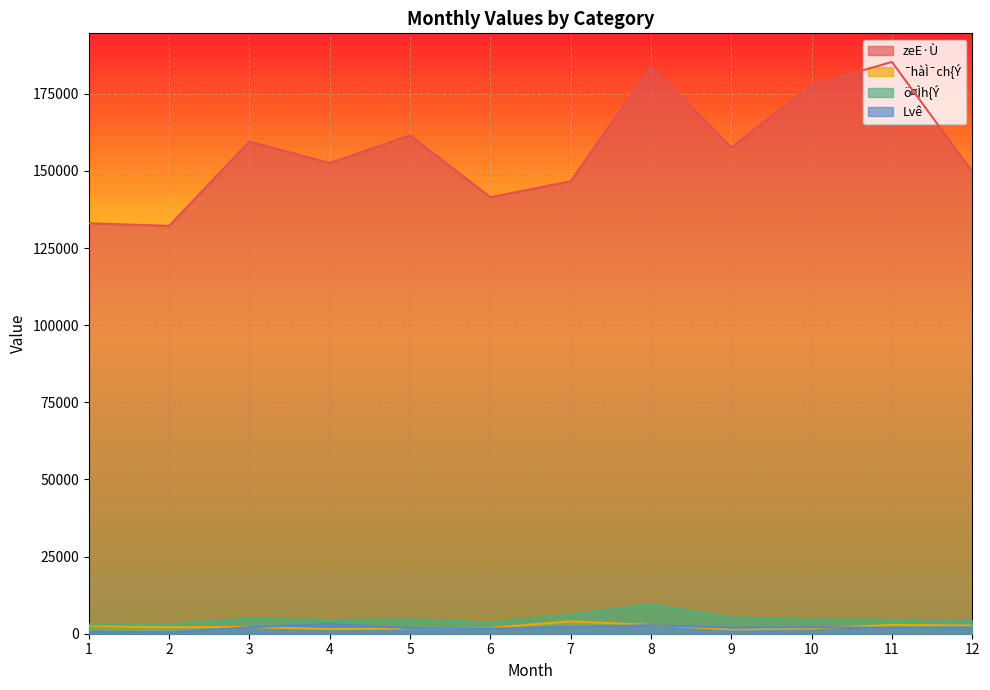

Reading left to right, what are all the values shown in this chart?

zeE·Ù: 1=133038	2=132174	3=159537	4=152537	5=161510	6=141462	7=146639	8=183818	9=157625	10=177838	11=185318	12=149771
¯hàÌ¯ch{Ý: 1=2555	2=2119	3=2179	4=1498	5=1690	6=1883	7=3996	8=2842	9=1404	10=1708	11=2862	12=2651
ö¤Ìh{Ý: 1=2988	2=2941	3=4941	4=4440	5=4600	6=3558	7=6129	8=9482	9=5243	10=4582	11=4494	12=4387
Lvê: 1=644	2=454	3=2106	4=3171	5=1820	6=1654	7=2230	8=2750	9=1980	10=2100	11=1900	12=2050